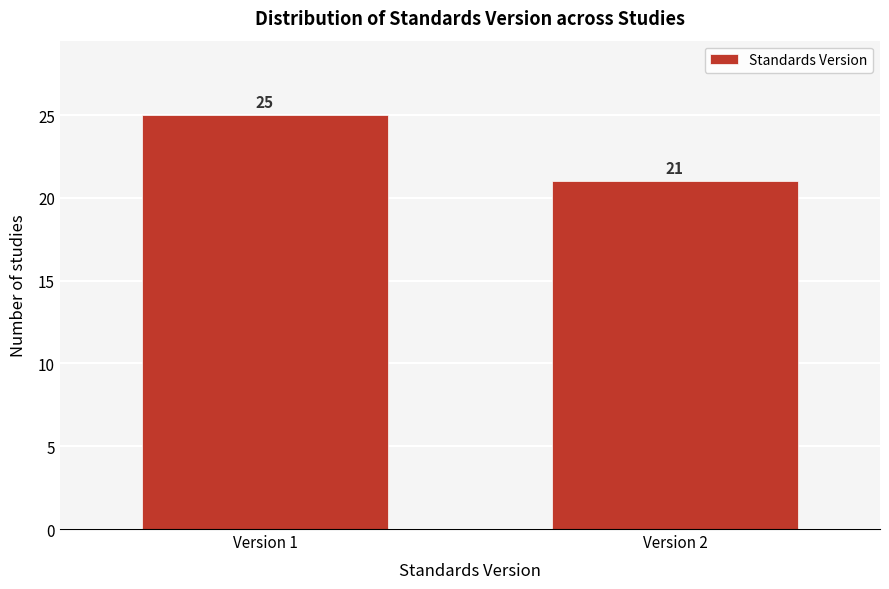

Reading right to left, what are all the values shown in this chart?

21	25